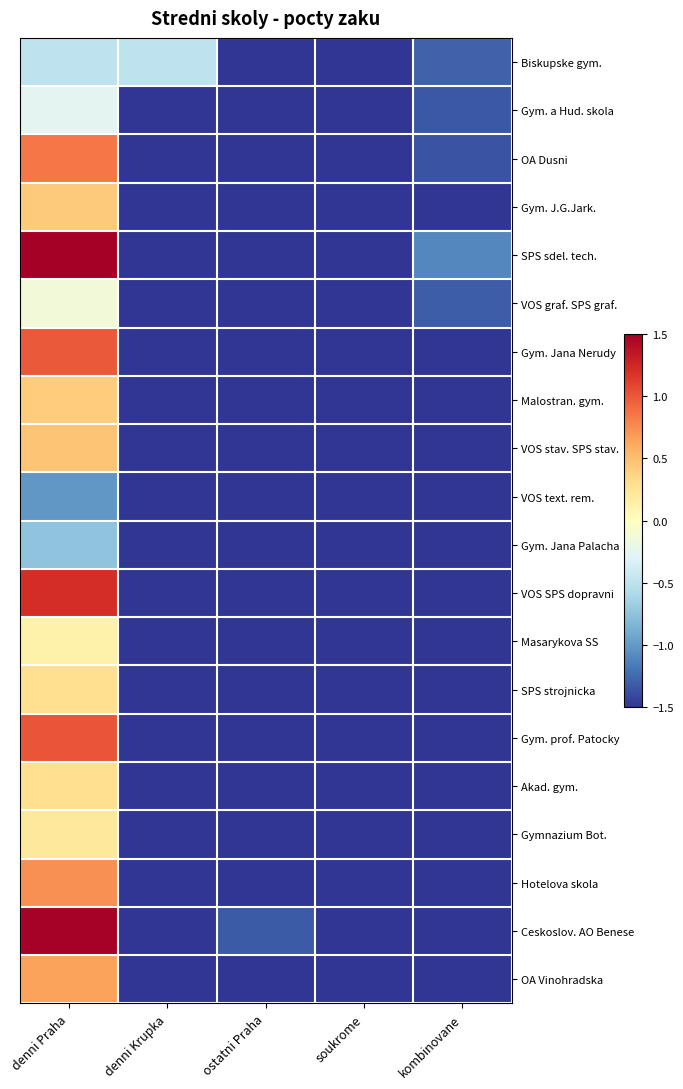

Reading left to right, transcribe all the data shown in this chart.

Biskupske gym.: denni Praha=-0.5	denni Krupka=-0.5	ostatni Praha=-1.5	soukrome=-1.5	kombinovane=-1.3
Gym. a Hud. skola: denni Praha=-0.3	denni Krupka=-1.5	ostatni Praha=-1.5	soukrome=-1.5	kombinovane=-1.3
OA Dusni: denni Praha=0.8	denni Krupka=-1.5	ostatni Praha=-1.5	soukrome=-1.5	kombinovane=-1.4
Gym. J.G.Jark.: denni Praha=0.4	denni Krupka=-1.5	ostatni Praha=-1.5	soukrome=-1.5	kombinovane=-1.5
SPS sdel. tech.: denni Praha=1.5	denni Krupka=-1.5	ostatni Praha=-1.5	soukrome=-1.5	kombinovane=-1.1
VOS graf. SPS graf.: denni Praha=-0.1	denni Krupka=-1.5	ostatni Praha=-1.5	soukrome=-1.5	kombinovane=-1.3
Gym. Jana Nerudy: denni Praha=1.0	denni Krupka=-1.5	ostatni Praha=-1.5	soukrome=-1.5	kombinovane=-1.5
Malostran. gym.: denni Praha=0.4	denni Krupka=-1.5	ostatni Praha=-1.5	soukrome=-1.5	kombinovane=-1.5
VOS stav. SPS stav.: denni Praha=0.5	denni Krupka=-1.5	ostatni Praha=-1.5	soukrome=-1.5	kombinovane=-1.5
VOS text. rem.: denni Praha=-1.0	denni Krupka=-1.5	ostatni Praha=-1.5	soukrome=-1.5	kombinovane=-1.5
Gym. Jana Palacha: denni Praha=-0.7	denni Krupka=-1.5	ostatni Praha=-1.5	soukrome=-1.5	kombinovane=-1.5
VOS SPS dopravni: denni Praha=1.2	denni Krupka=-1.5	ostatni Praha=-1.5	soukrome=-1.5	kombinovane=-1.5
Masarykova SS: denni Praha=0.1	denni Krupka=-1.5	ostatni Praha=-1.5	soukrome=-1.5	kombinovane=-1.5
SPS strojnicka: denni Praha=0.3	denni Krupka=-1.5	ostatni Praha=-1.5	soukrome=-1.5	kombinovane=-1.5
Gym. prof. Patocky: denni Praha=1.0	denni Krupka=-1.5	ostatni Praha=-1.5	soukrome=-1.5	kombinovane=-1.5
Akad. gym.: denni Praha=0.3	denni Krupka=-1.5	ostatni Praha=-1.5	soukrome=-1.5	kombinovane=-1.5
Gymnazium Bot.: denni Praha=0.2	denni Krupka=-1.5	ostatni Praha=-1.5	soukrome=-1.5	kombinovane=-1.5
Hotelova skola: denni Praha=0.7	denni Krupka=-1.5	ostatni Praha=-1.5	soukrome=-1.5	kombinovane=-1.5
Ceskoslov. AO Benese: denni Praha=1.5	denni Krupka=-1.5	ostatni Praha=-1.3	soukrome=-1.5	kombinovane=-1.5
OA Vinohradska: denni Praha=0.6	denni Krupka=-1.5	ostatni Praha=-1.5	soukrome=-1.5	kombinovane=-1.5